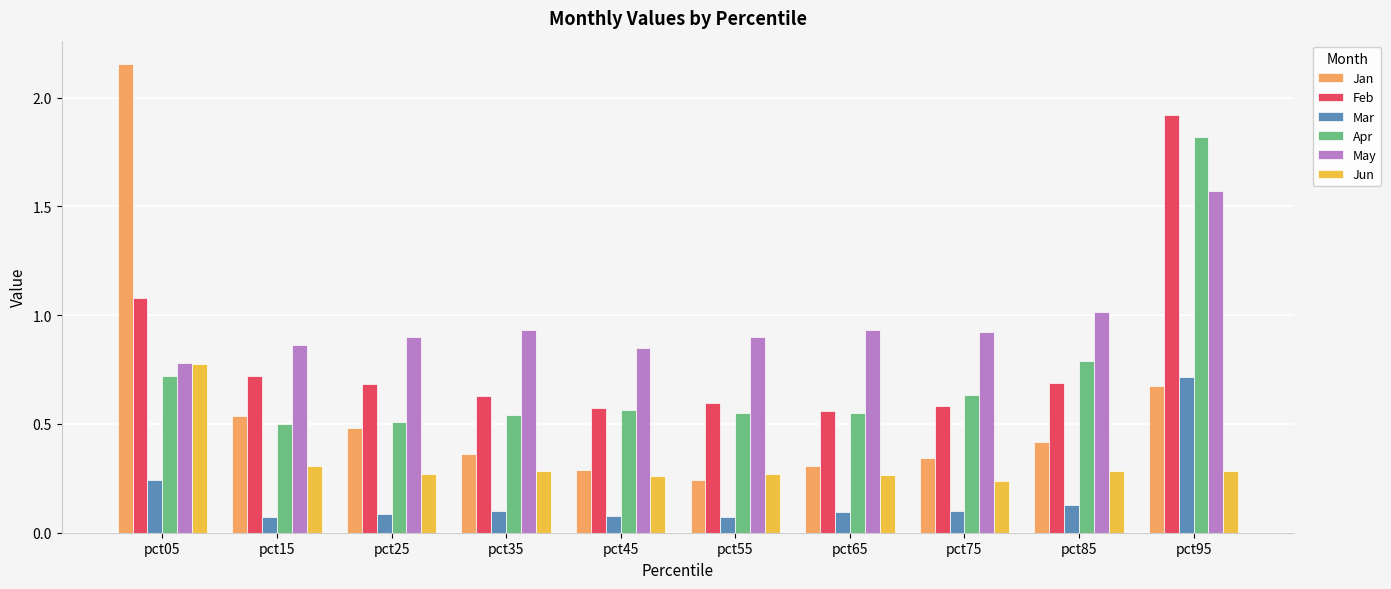

What is the sum of all Mar values?

1.7